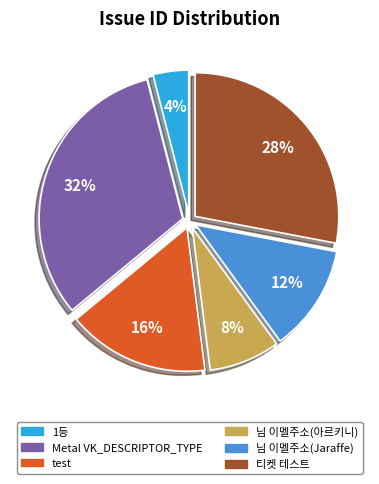

The Metal VK_DESCRIPTOR_TYPE slice represents 19% of the pie. True or false?

False